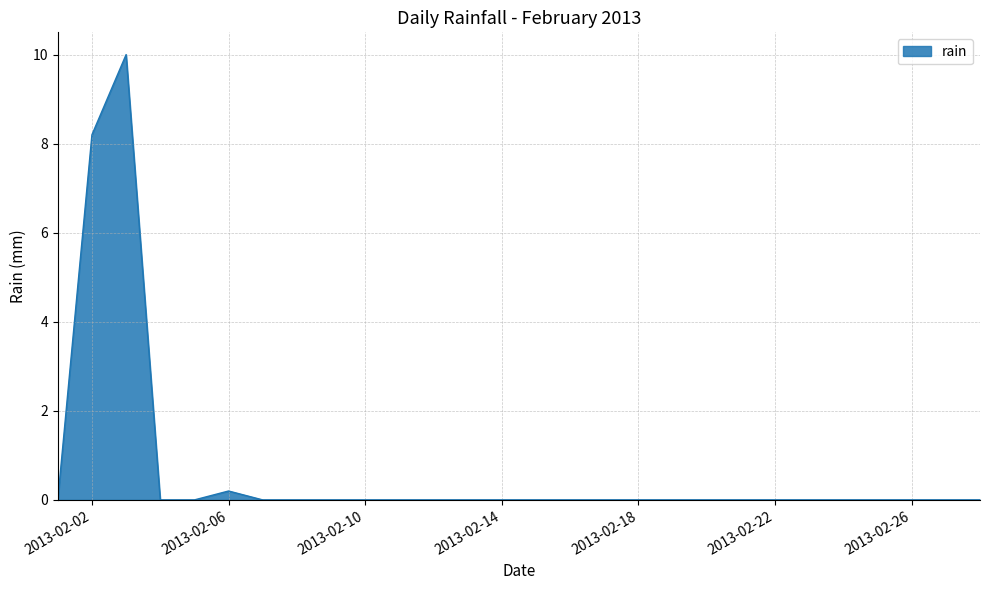

What is the difference between the maximum and minimum values?

10.0